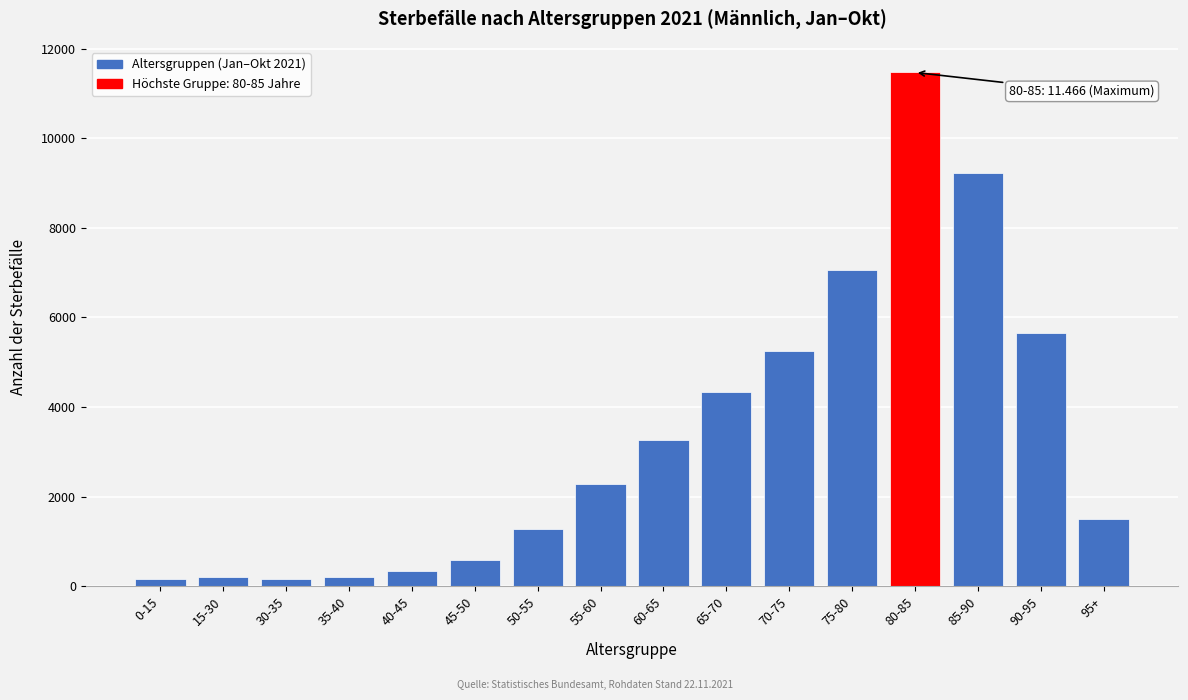

What is the value of the 5th bar from the left?

348